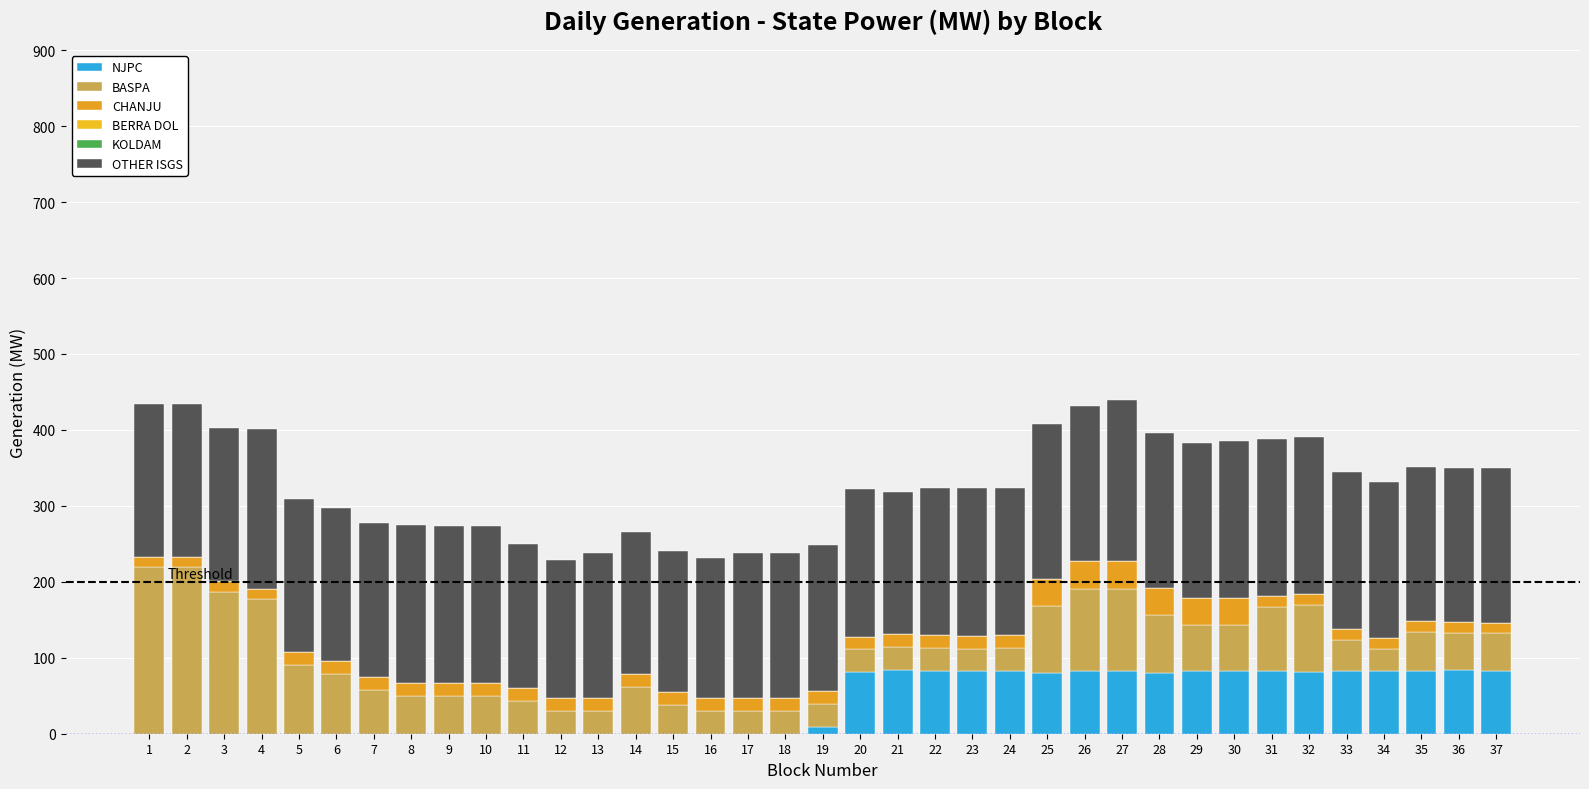

Which series has the largest total across all categories?

OTHER ISGS